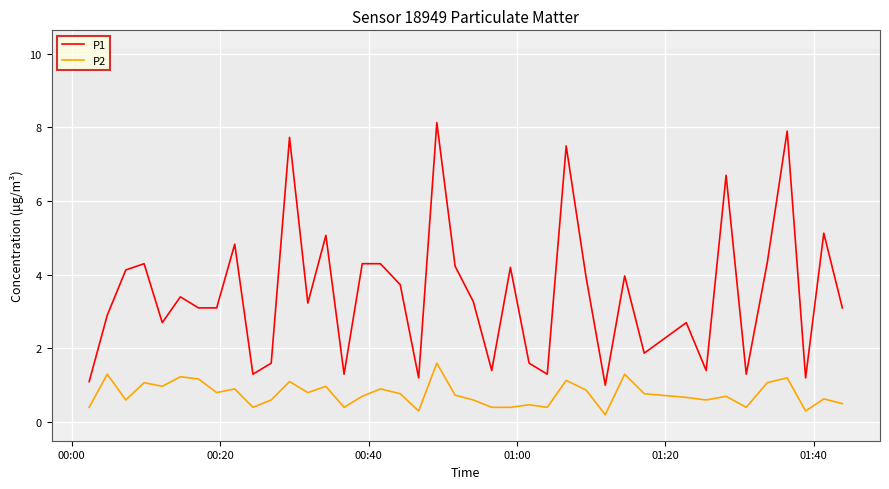

Count the number of data series in this chart.

2